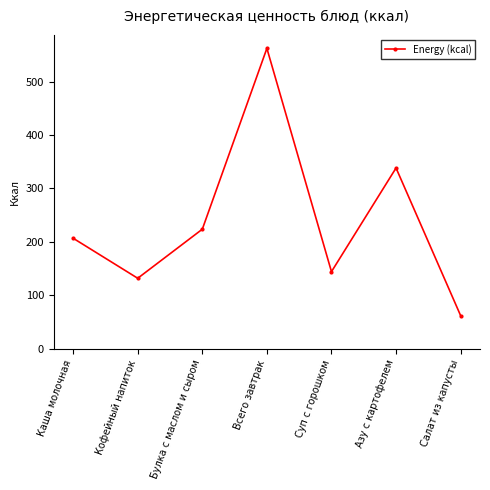

Rank the categories by value from highest to lowest.

Всего завтрак, Азу с картофелем, Булка с маслом и сыром, Каша молочная, Суп с горошком, Кофейный напиток, Салат из капусты